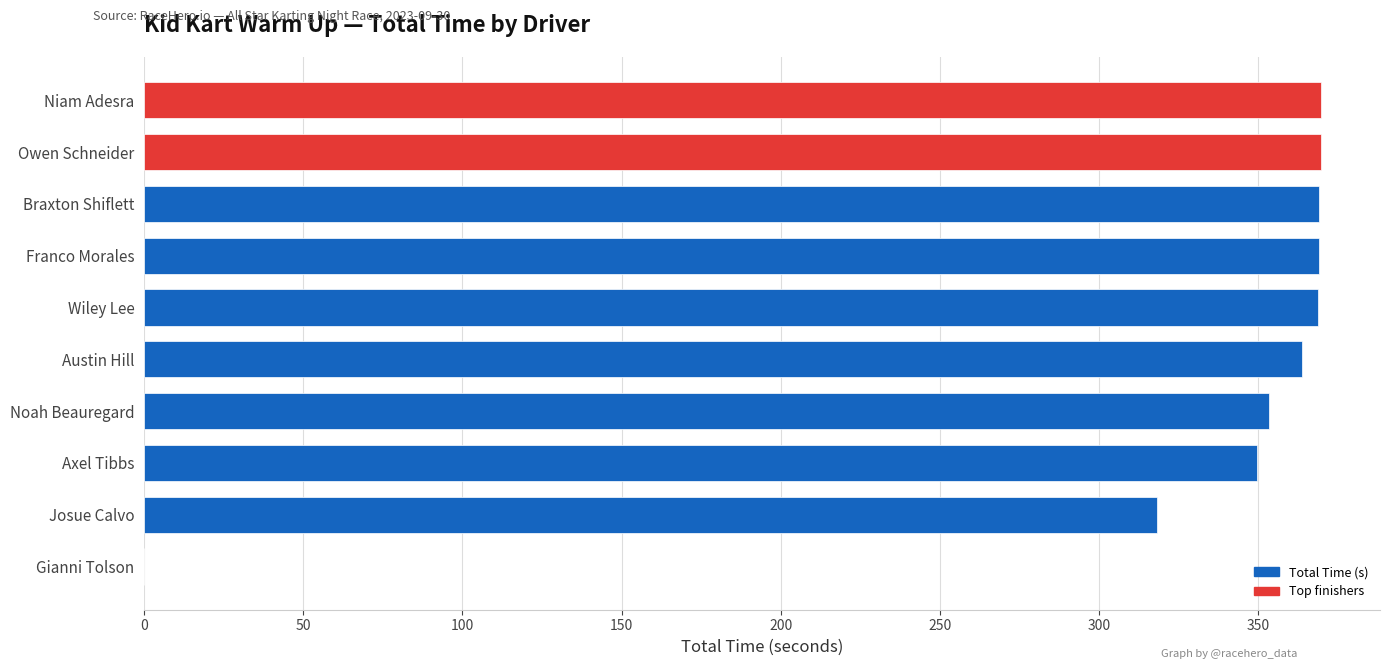

True or false: the data shows 552.5 at Noah Beauregard.

False